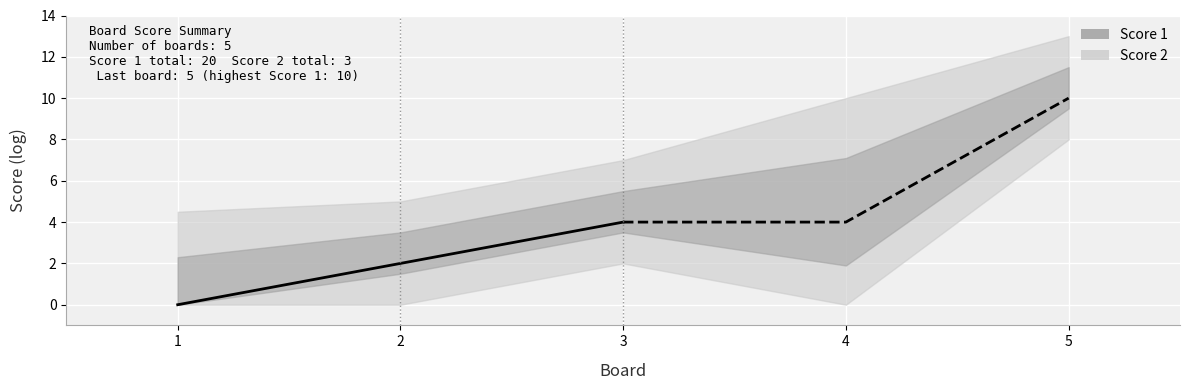

Between 1 and 4, which is larger?

4